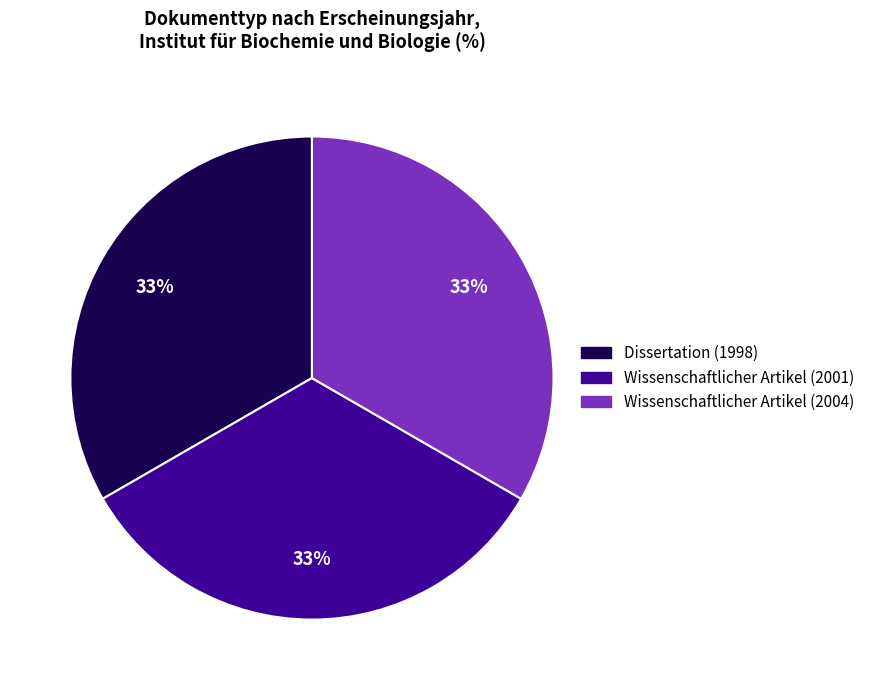

Approximately how many times larger is the value at Dissertation (1998) compared to Wissenschaftlicher Artikel (2001)?

1.0